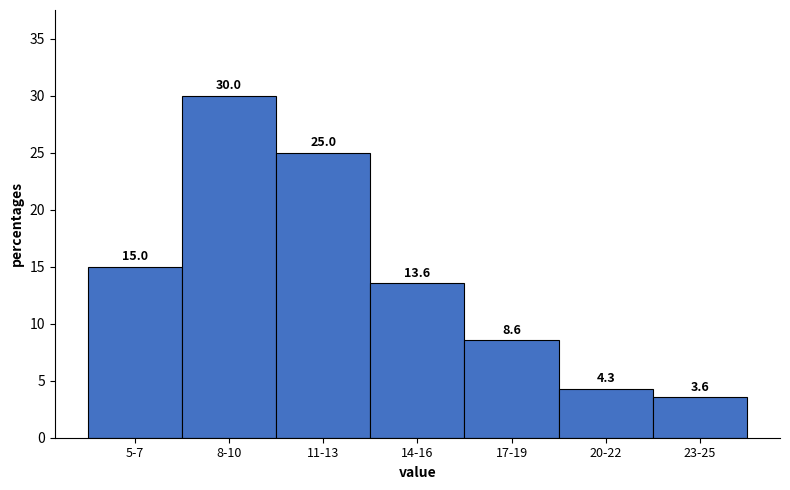

Reading right to left, list all the values displayed in this chart.

23-25=3.6	20-22=4.3	17-19=8.6	14-16=13.6	11-13=25.0	8-10=30.0	5-7=15.0